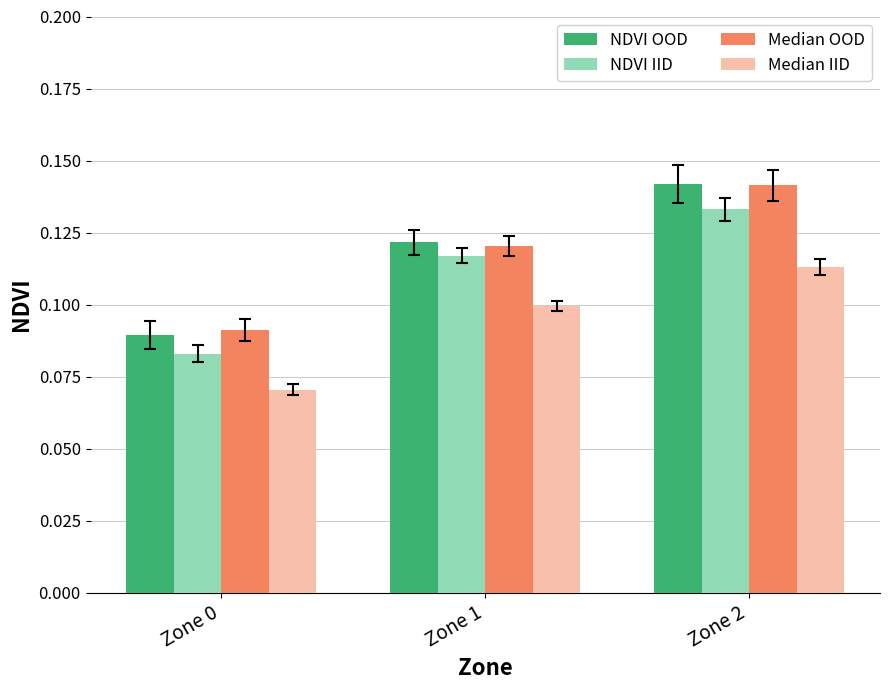

Which series has the largest range (max minus min)?

NDVI OOD